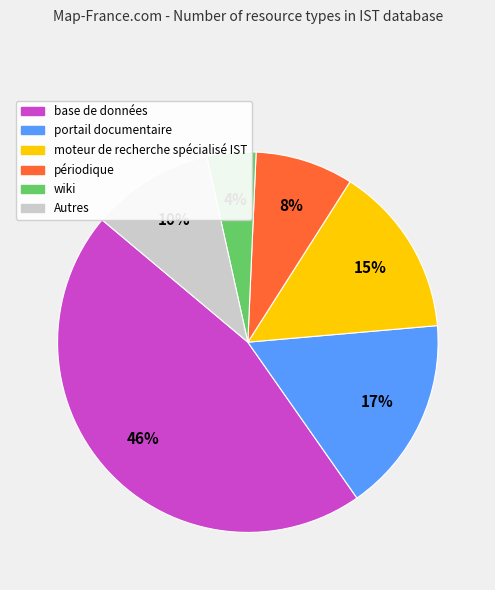

Count the number of slices in the pie.

6